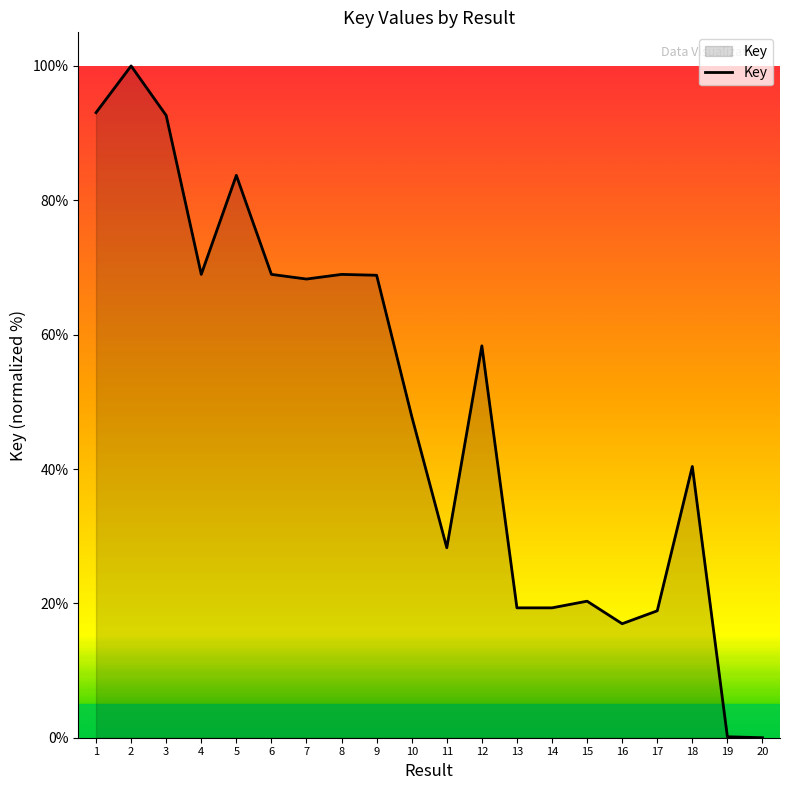

How many values are below 58?

10